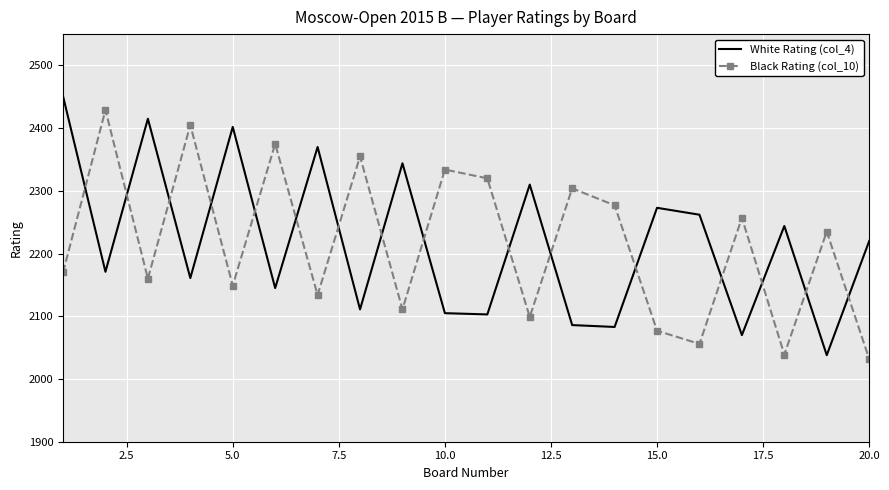

In White Rating (col_4), how many points are higher than both neighbors (excluding endpoints)?

7